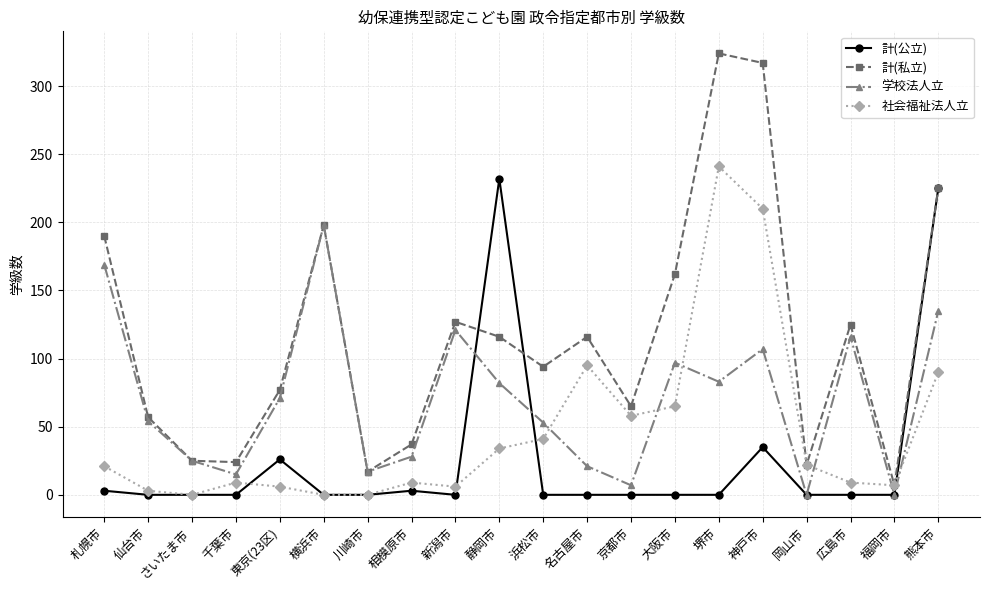

Which series has the largest total across all categories?

計(私立)